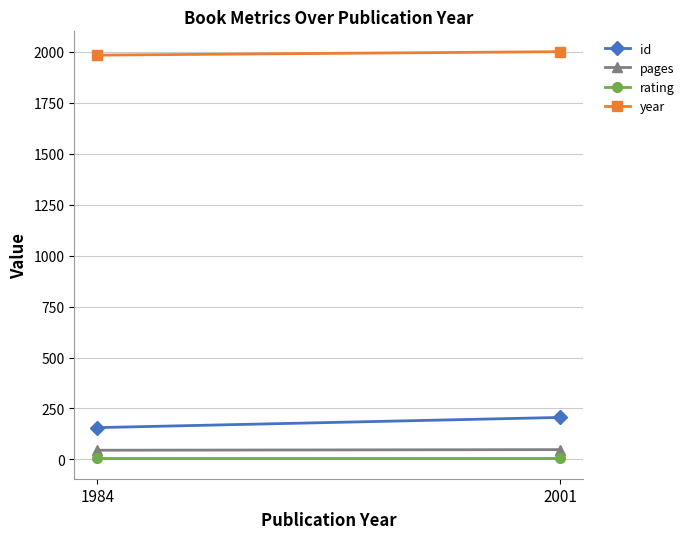

How many data points in id are less than 206?

1